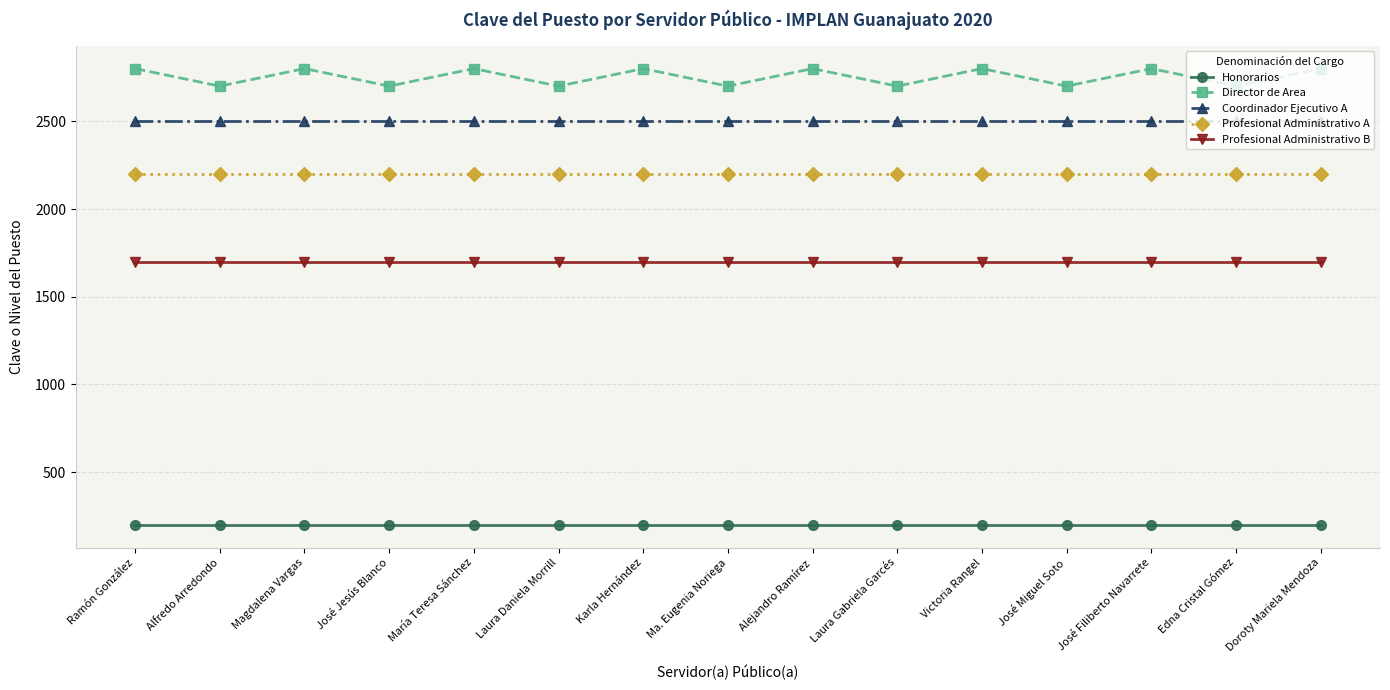

The value of Director de Area at Karla Hernández is 2801. True or false?

True